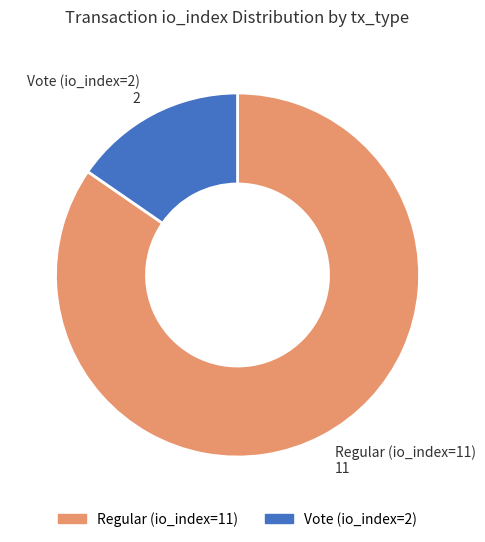

Which has a higher value, Vote (io_index=2) or Regular (io_index=11)?

Regular (io_index=11)